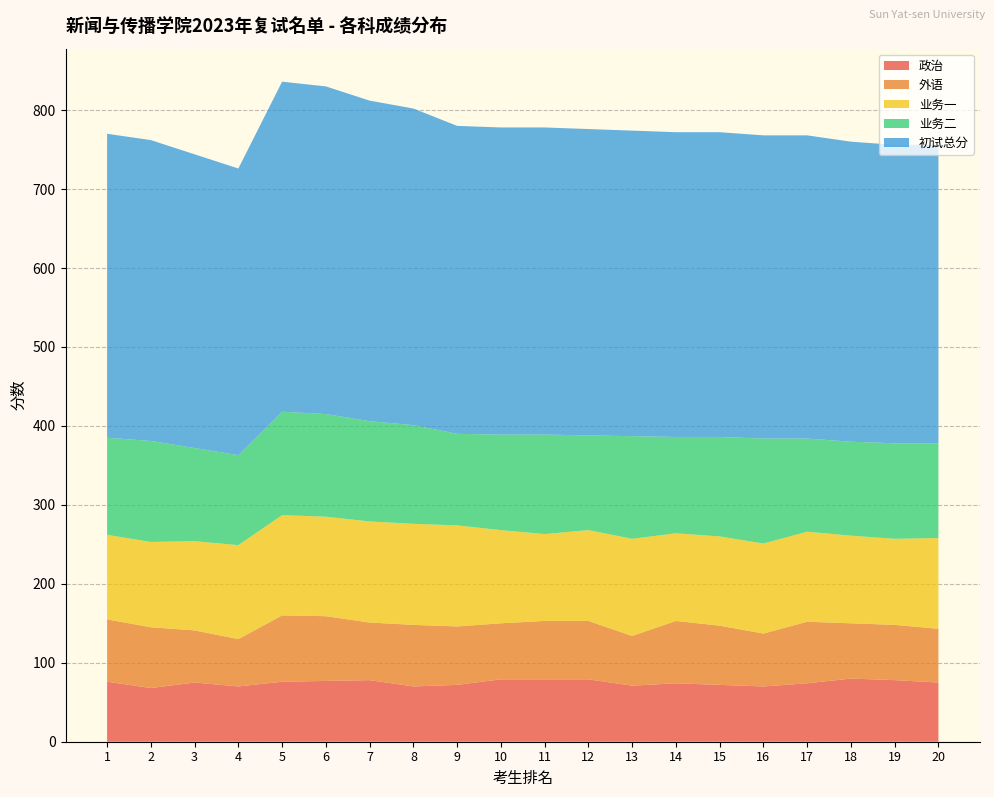

Reading left to right, what are all the values shown in this chart?

政治: 1=76	2=68	3=75	4=70	5=76	6=77	7=78	8=70	9=72	10=79	11=79	12=79	13=71	14=74	15=72	16=70	17=74	18=80	19=78	20=75
外语: 1=79	2=77	3=66	4=60	5=84	6=82	7=73	8=78	9=74	10=71	11=74	12=74	13=63	14=79	15=75	16=67	17=78	18=70	19=70	20=68
业务一: 1=107	2=108	3=113	4=119	5=127	6=126	7=128	8=128	9=128	10=118	11=110	12=115	13=123	14=111	15=113	16=114	17=114	18=111	19=109	20=115
业务二: 1=123	2=128	3=118	4=114	5=131	6=130	7=127	8=125	9=116	10=121	11=126	12=120	13=130	14=122	15=126	16=133	17=118	18=119	19=121	20=120
初试总分: 1=385	2=381	3=372	4=363	5=418	6=415	7=406	8=401	9=390	10=389	11=389	12=388	13=387	14=386	15=386	16=384	17=384	18=380	19=378	20=378